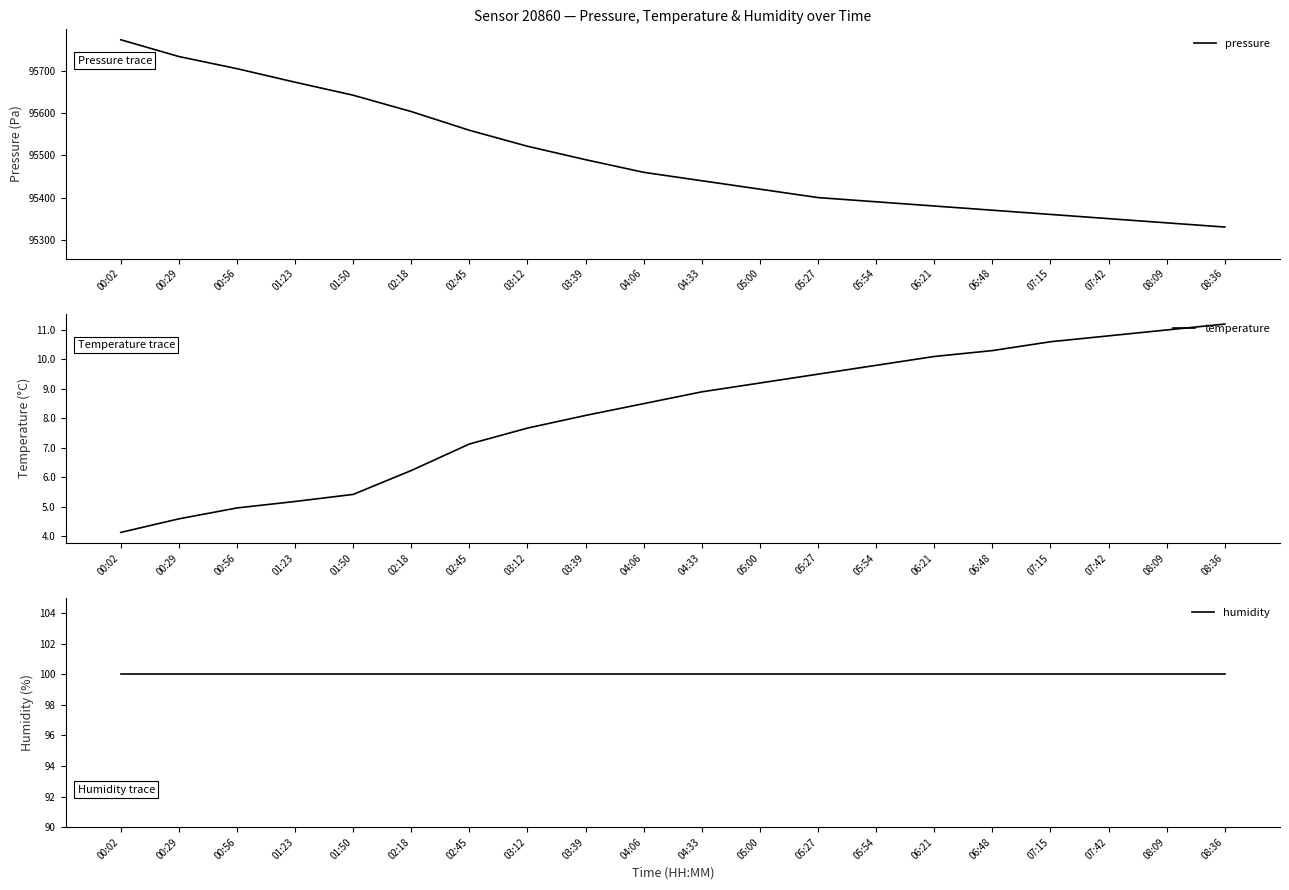

Which has a higher value, 04:06 or 05:00?

04:06